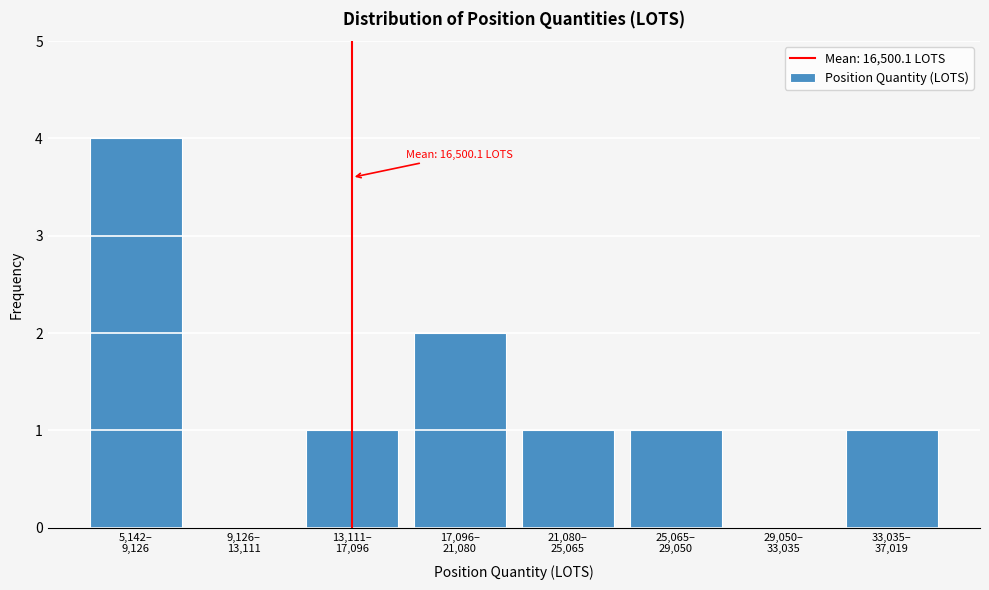

What is the greatest value displayed?

4